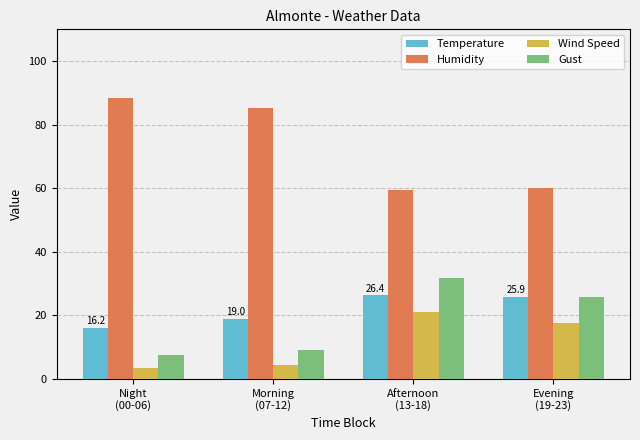

At which label does Temperature reach its minimum?

Night
(00-06)